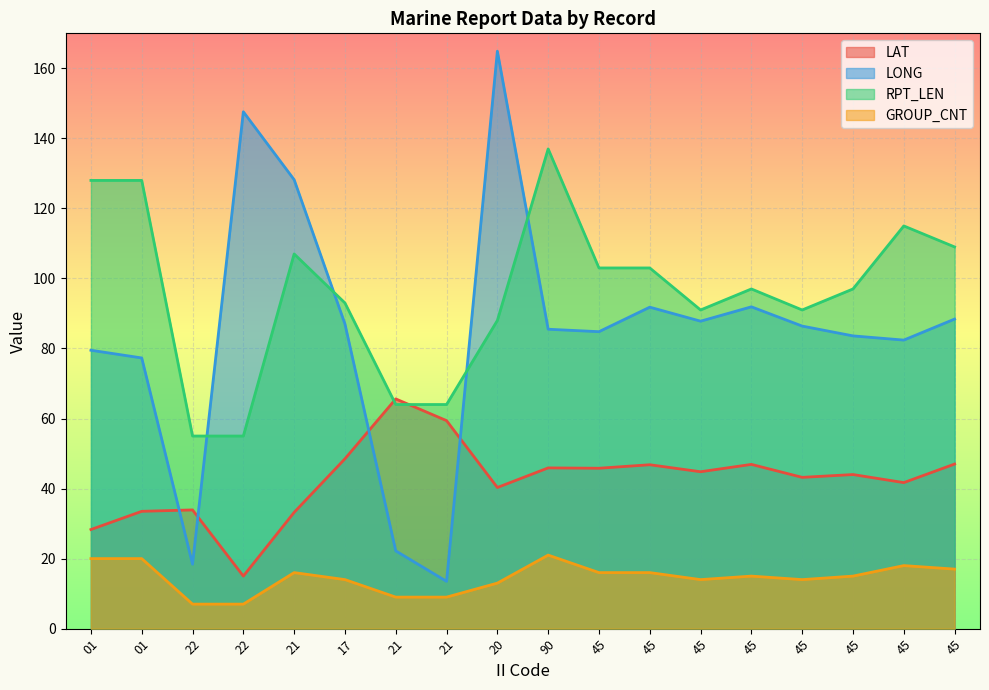

How many interior local peaks does the LAT series have?

6